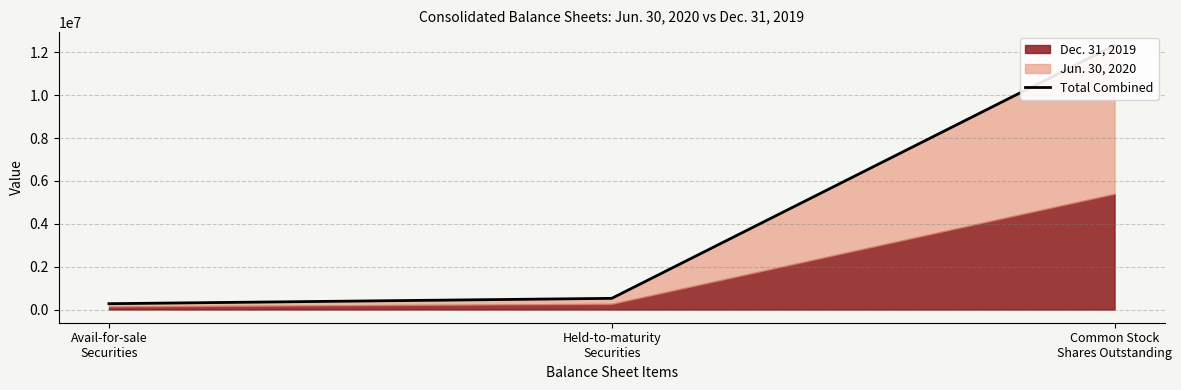

What is the label of the 2nd point from the left?

Held-to-maturity
Securities